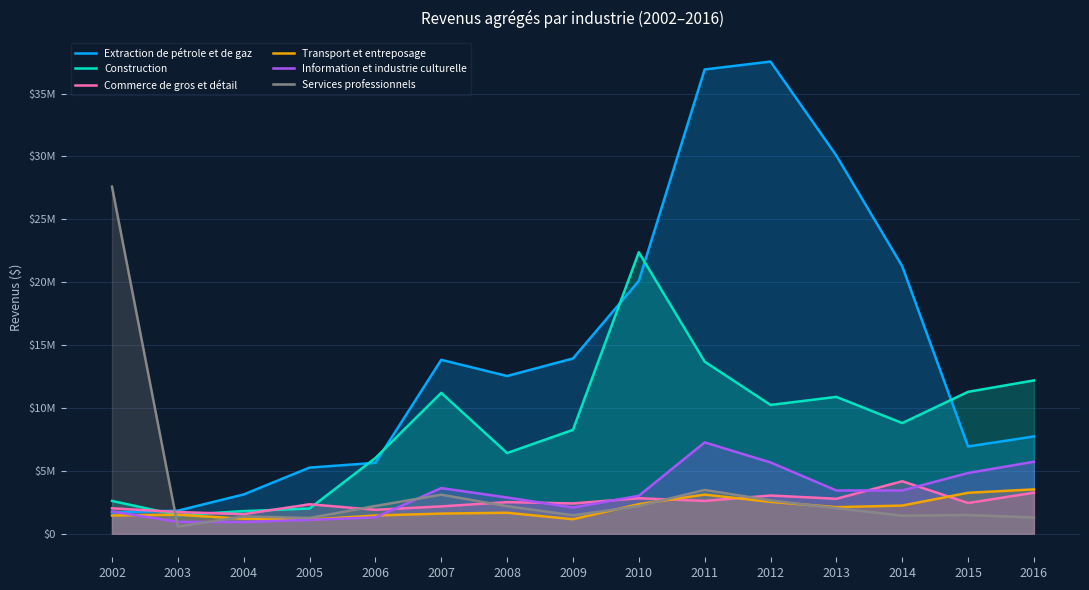

Reading left to right, list all the values displayed in this chart.

Extraction de pétrole et de gaz: 1.7	1.8	3.1	5.3	5.6	13.8	12.5	13.9	20.1	36.9	37.5	30.1	21.3	6.9	7.7
Construction: 2.6	1.5	1.8	2.0	6.0	11.2	6.4	8.3	22.4	13.7	10.2	10.9	8.8	11.3	12.2
Commerce de gros et détail: 2.0	1.7	1.6	2.3	1.9	2.2	2.5	2.4	2.8	2.6	3.0	2.8	4.2	2.4	3.3
Transport et entreposage: 1.4	1.5	1.2	1.1	1.4	1.6	1.7	1.1	2.3	3.1	2.5	2.1	2.2	3.3	3.5
Information et industrie culturelle: 1.8	0.9	0.9	1.1	1.3	3.6	2.9	2.1	3.0	7.3	5.7	3.4	3.4	4.8	5.7
Services professionnels: 27.6	0.6	1.4	1.2	2.2	3.1	2.2	1.5	2.2	3.5	2.6	2.0	1.4	1.5	1.3